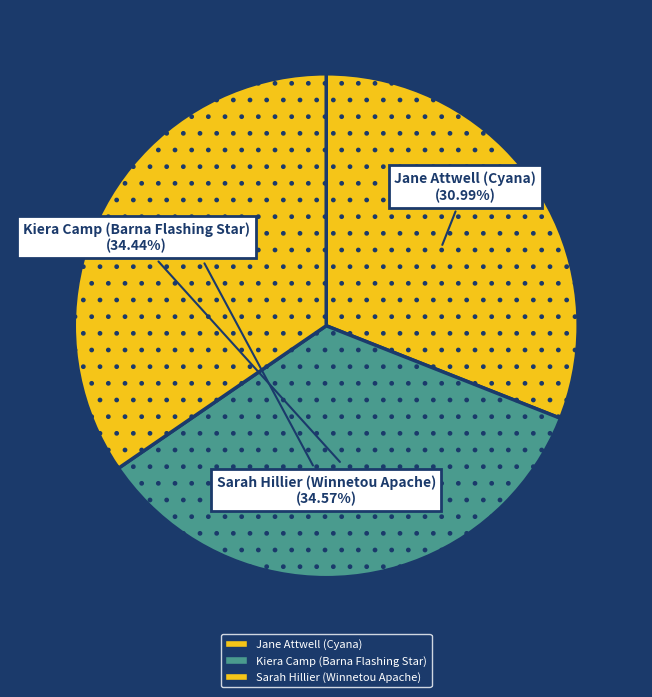

Is the sum of Sarah Hillier (Winnetou Apache) and Jane Attwell (Cyana) greater than half?

Yes